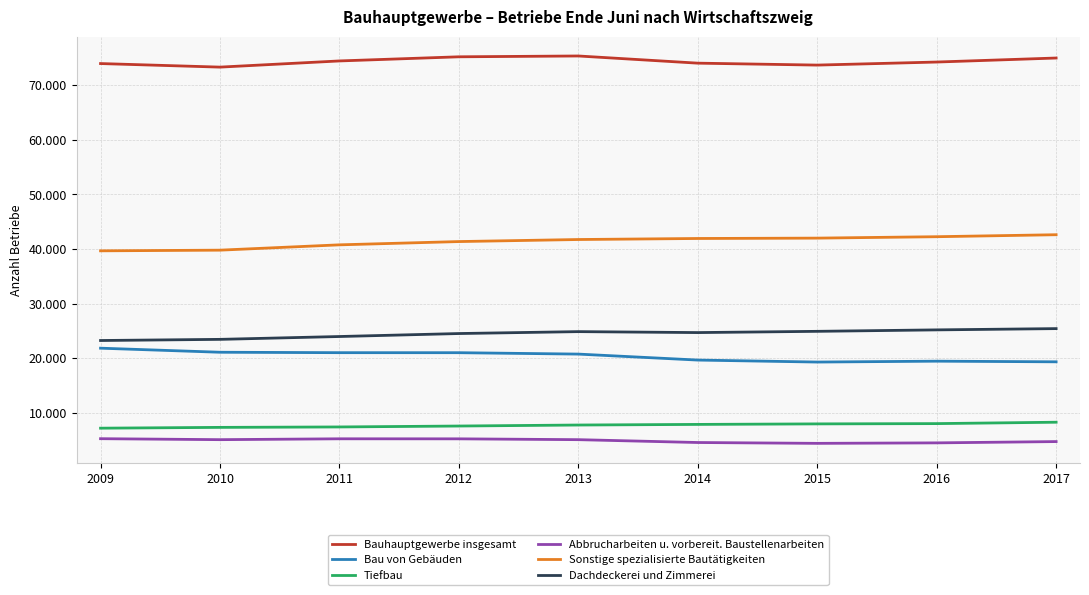

True or false: Dachdeckerei und Zimmerei has more than 0 interior local peaks.

True